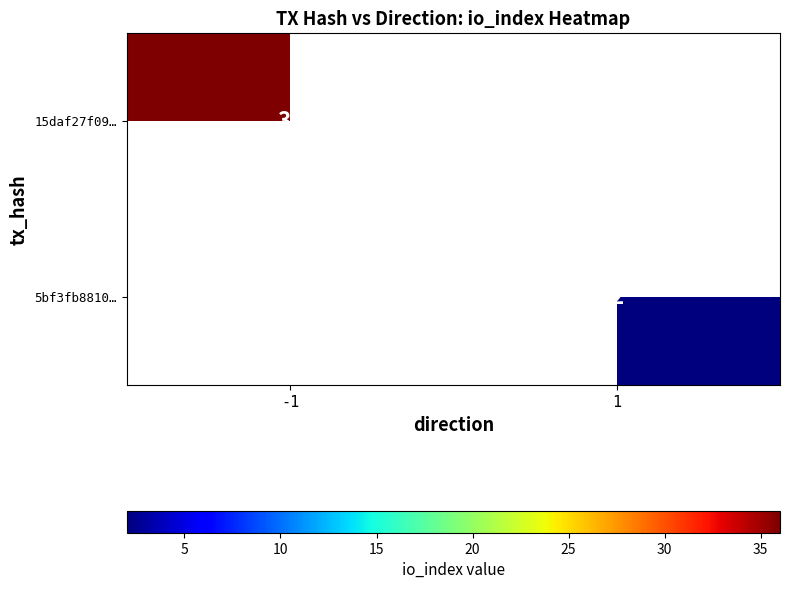

True or false: 5bf3fb8810… has a value of 1 at 1.

False